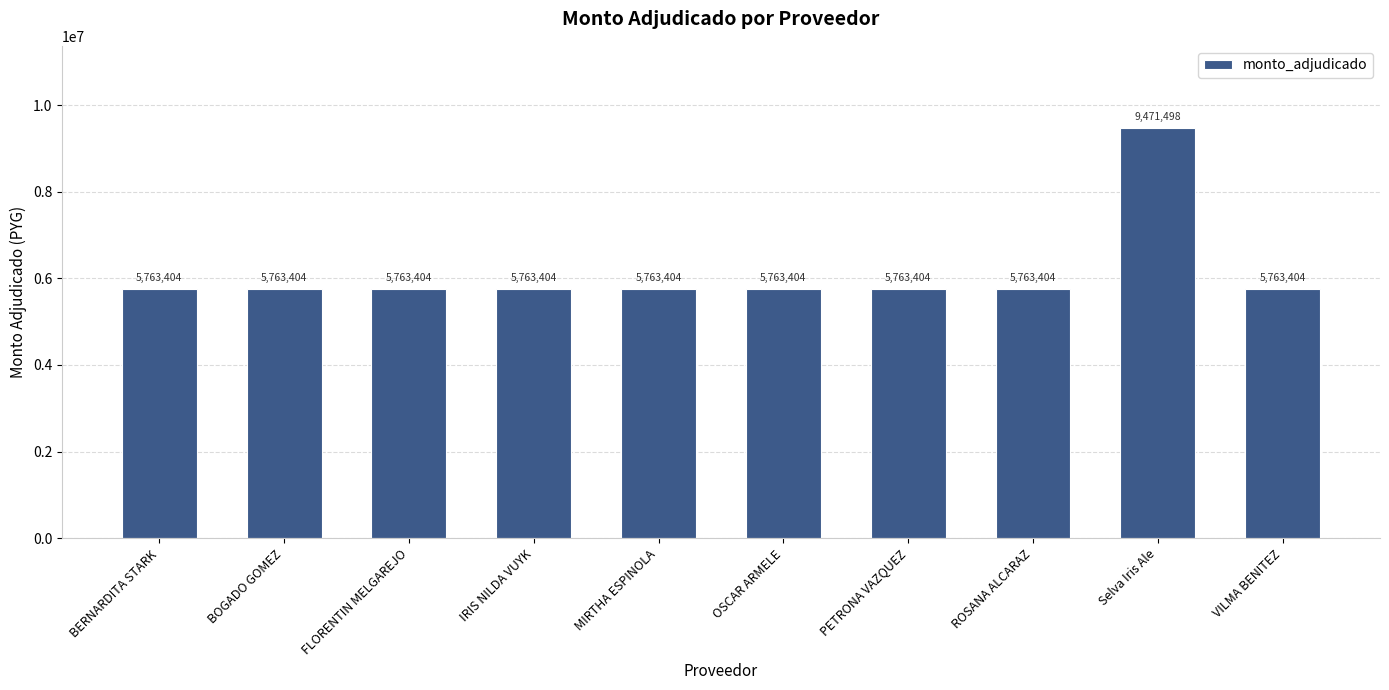

Approximately how many times larger is the value at OSCAR ARMELE compared to FLORENTIN MELGAREJO?

1.0